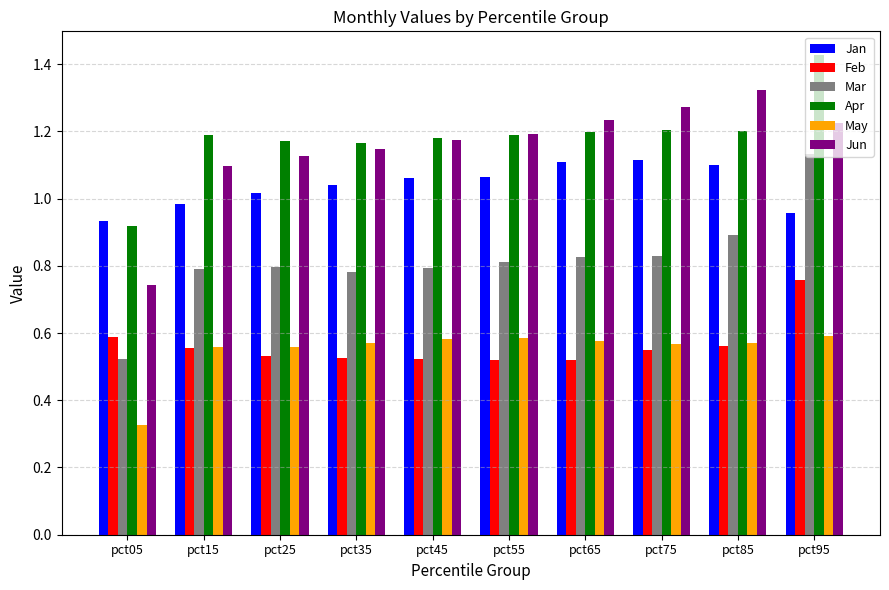

Between pct85 and pct95, which series saw the biggest shift?

Mar